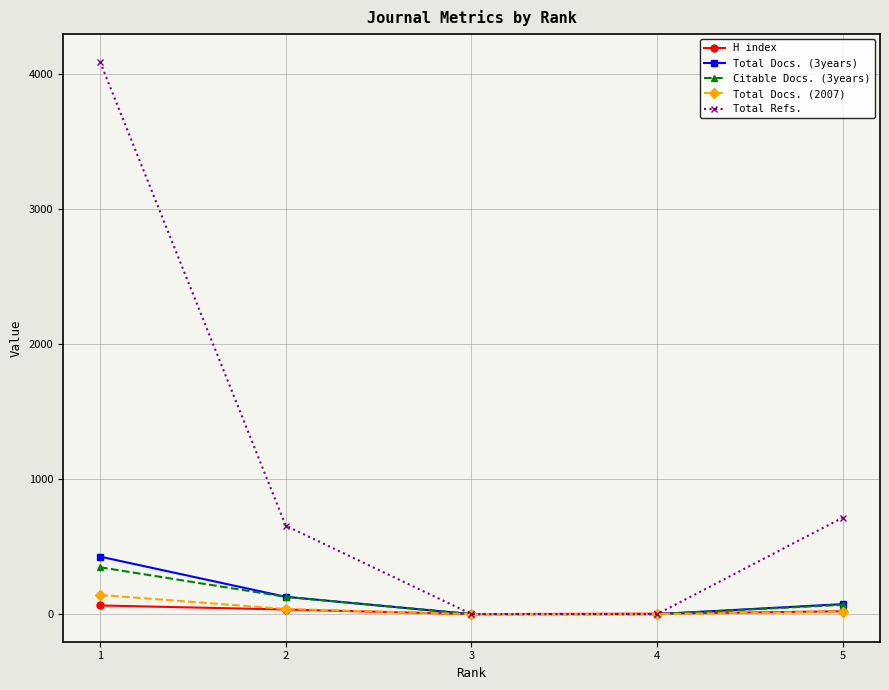

What is the difference between the maximum and minimum values in the Total Docs. (2007) series?

142